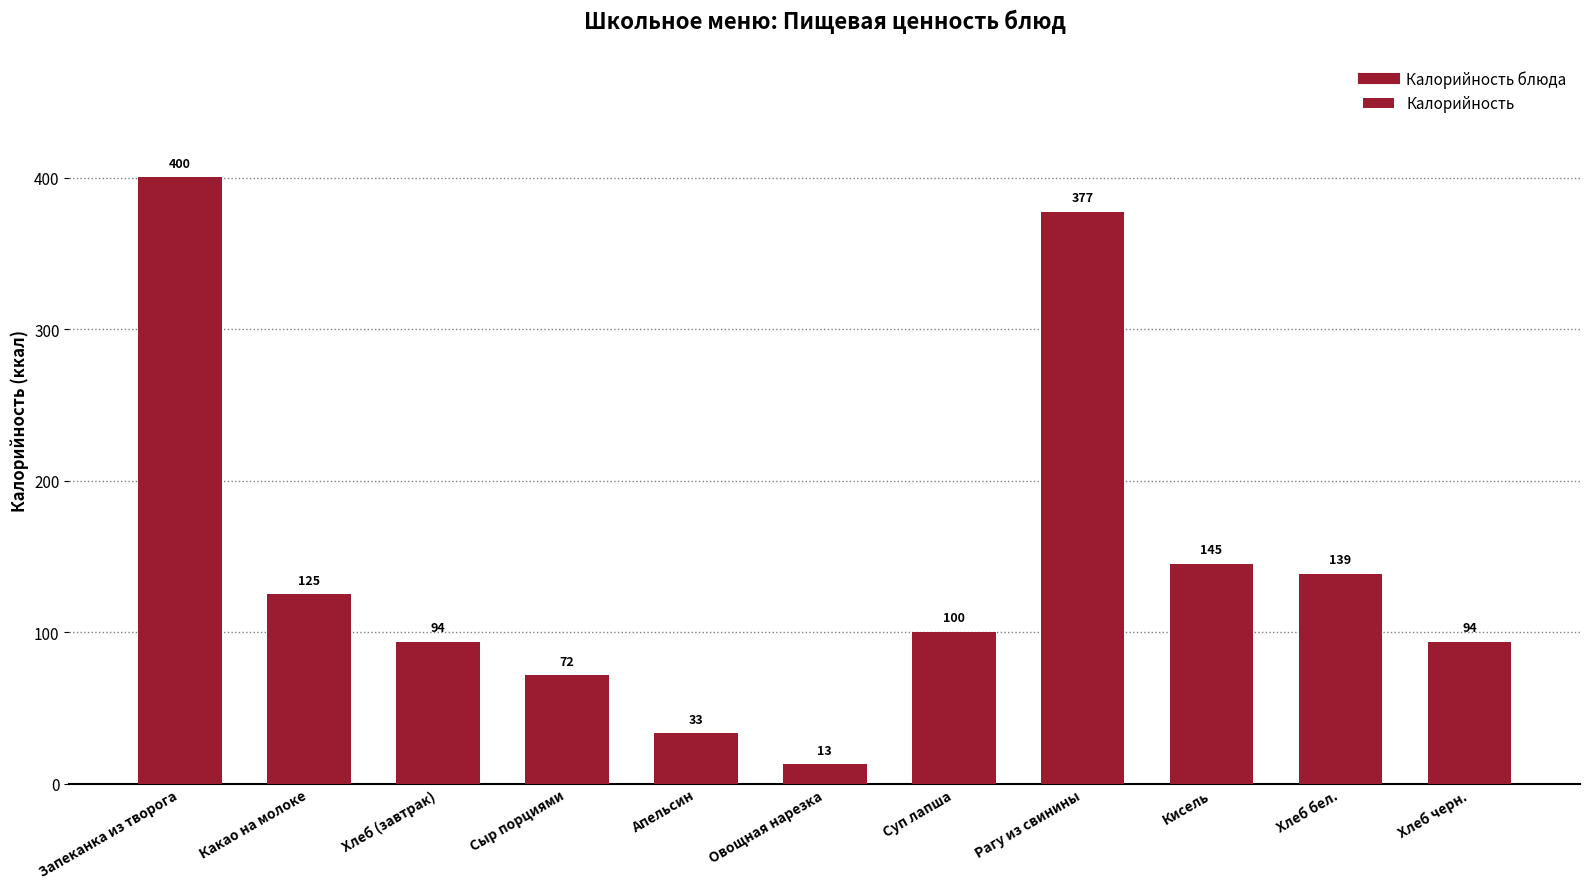

What is the minimum value shown in the chart?

12.7